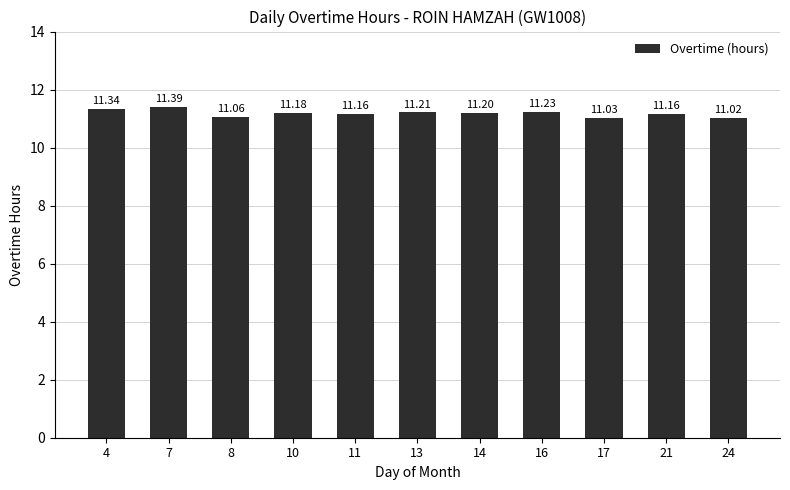

What is the value of the 6th bar from the left?

11.2